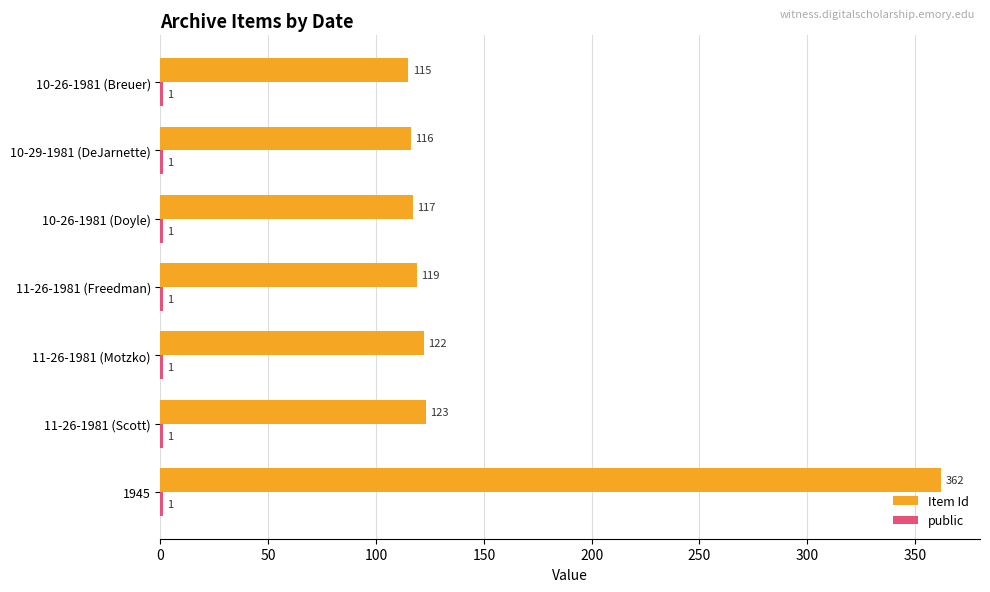

What is the greatest value displayed?

362